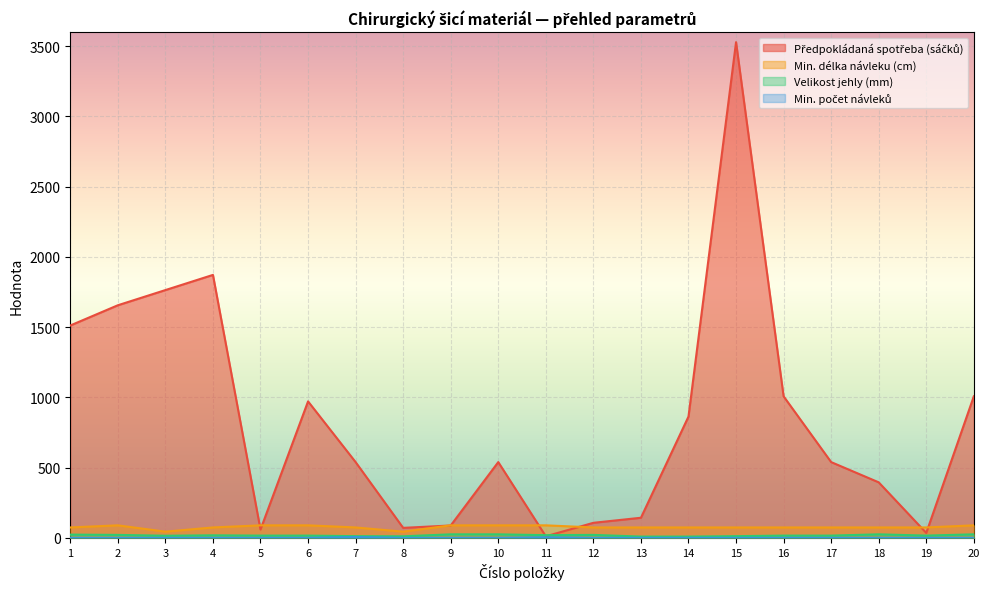

What is the difference between the highest and lowest values at 6?

971